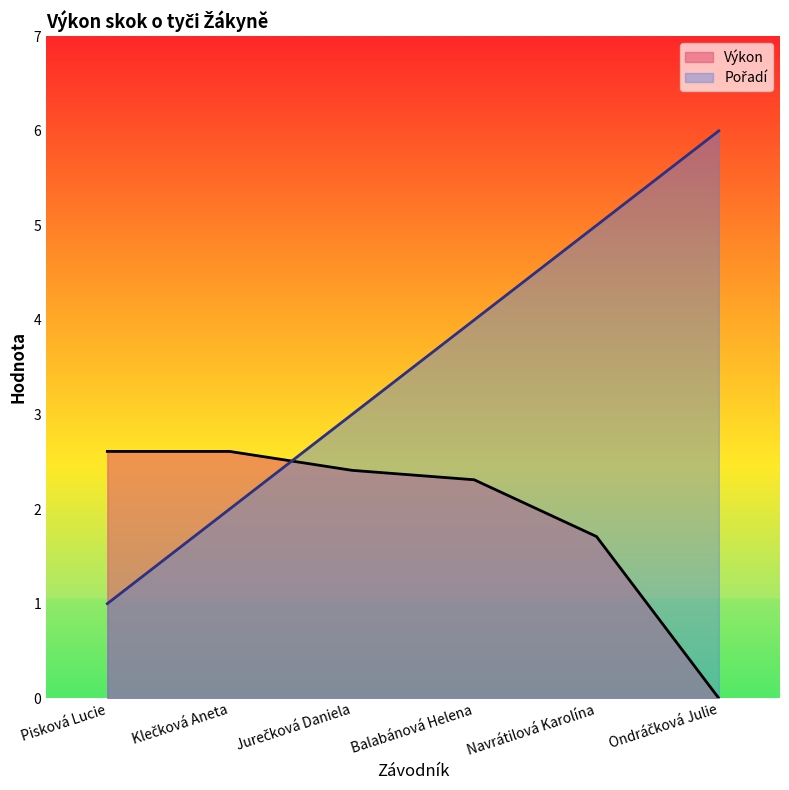

How many values in the Pořadí series exceed 4?

2